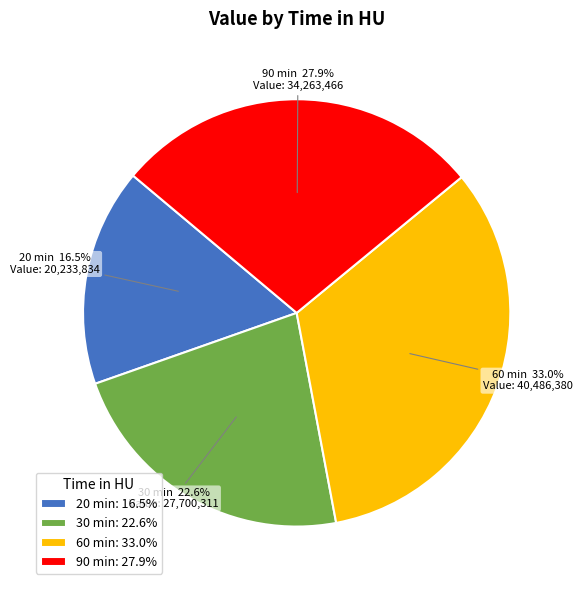

What is the smallest slice in the pie chart?

20 min